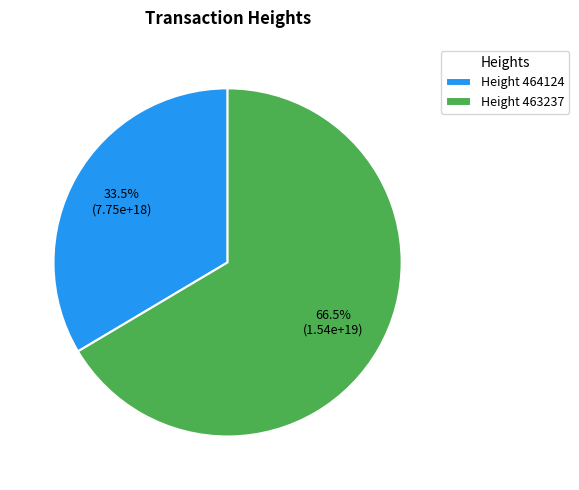

What percentage do Height 463237 and Height 464124 together represent?

100.0%